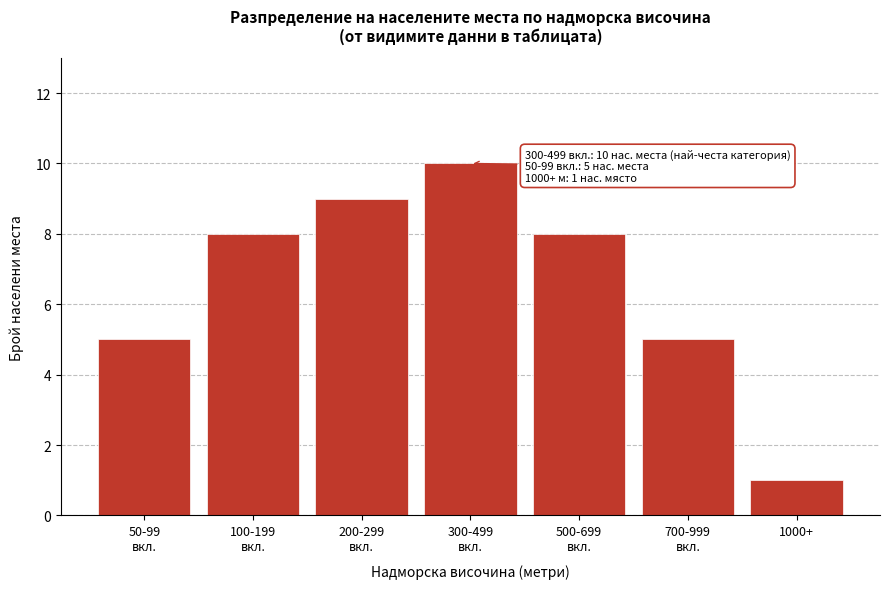

Reading left to right, extract all data points from this chart.

5	8	9	10	8	5	1